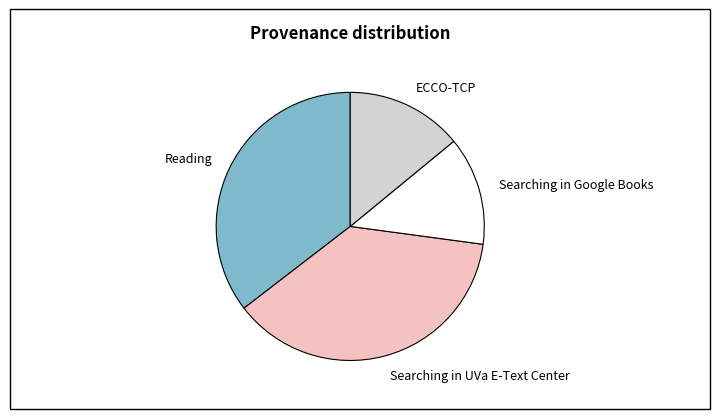

Is there any slice that represents more than half of the pie?

No